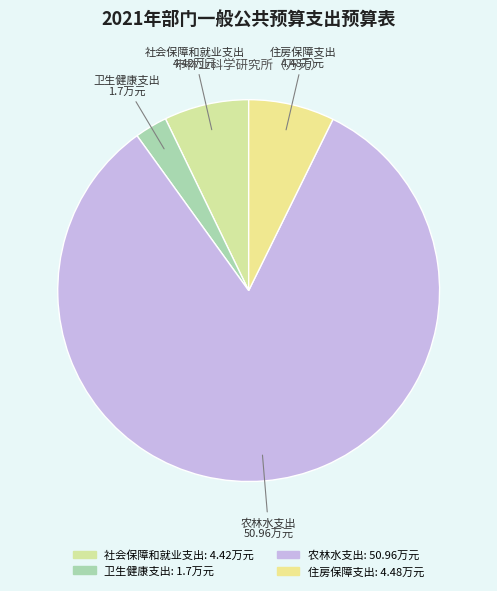

Which slice is the largest?

农林水支出